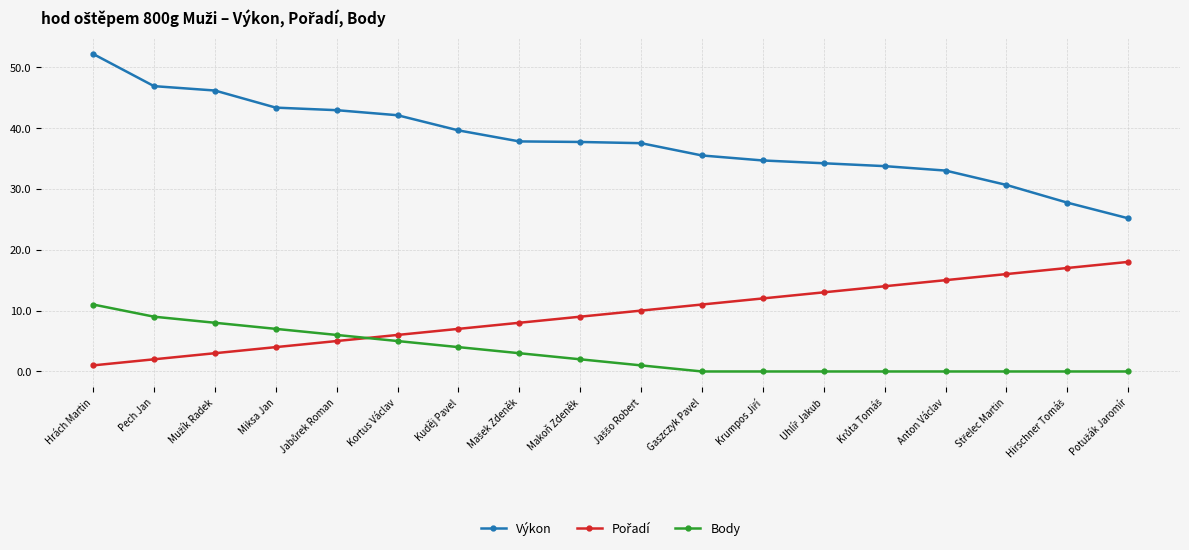

What is the label of the 15th point from the left?

Anton Václav